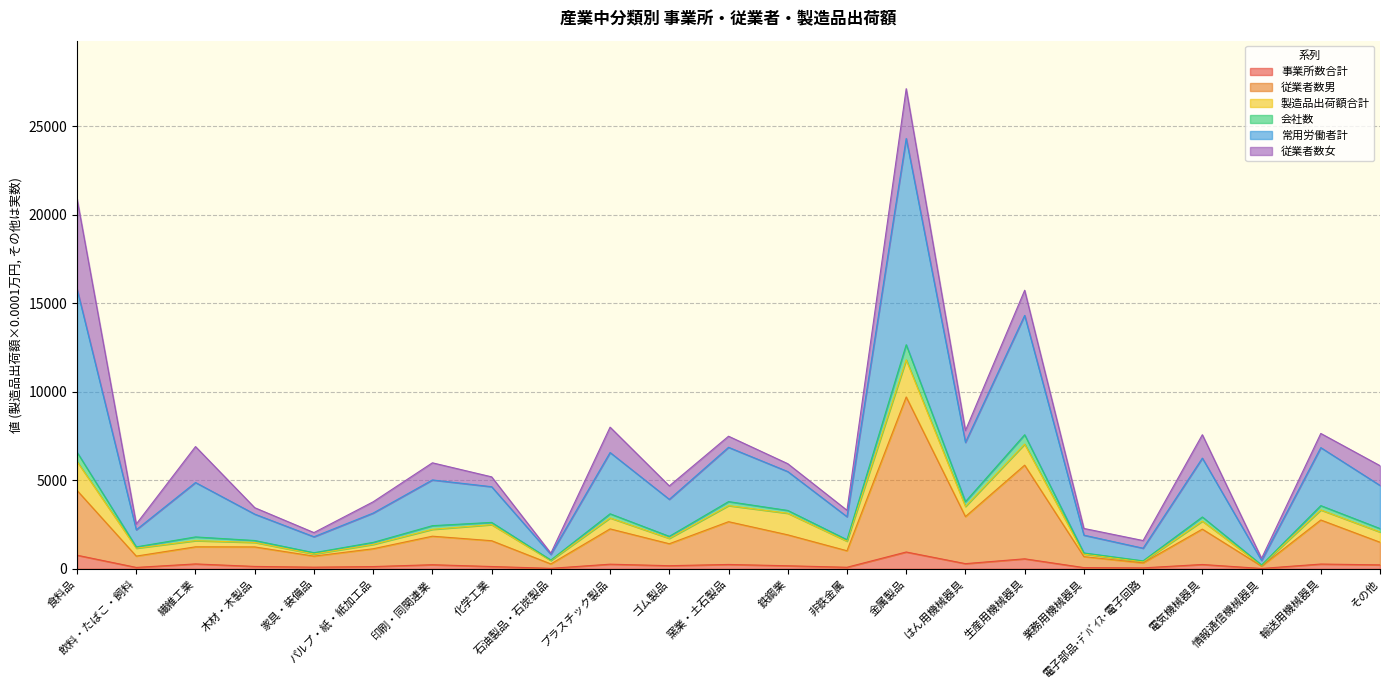

Does the chart display data point markers on the line(s)?

No